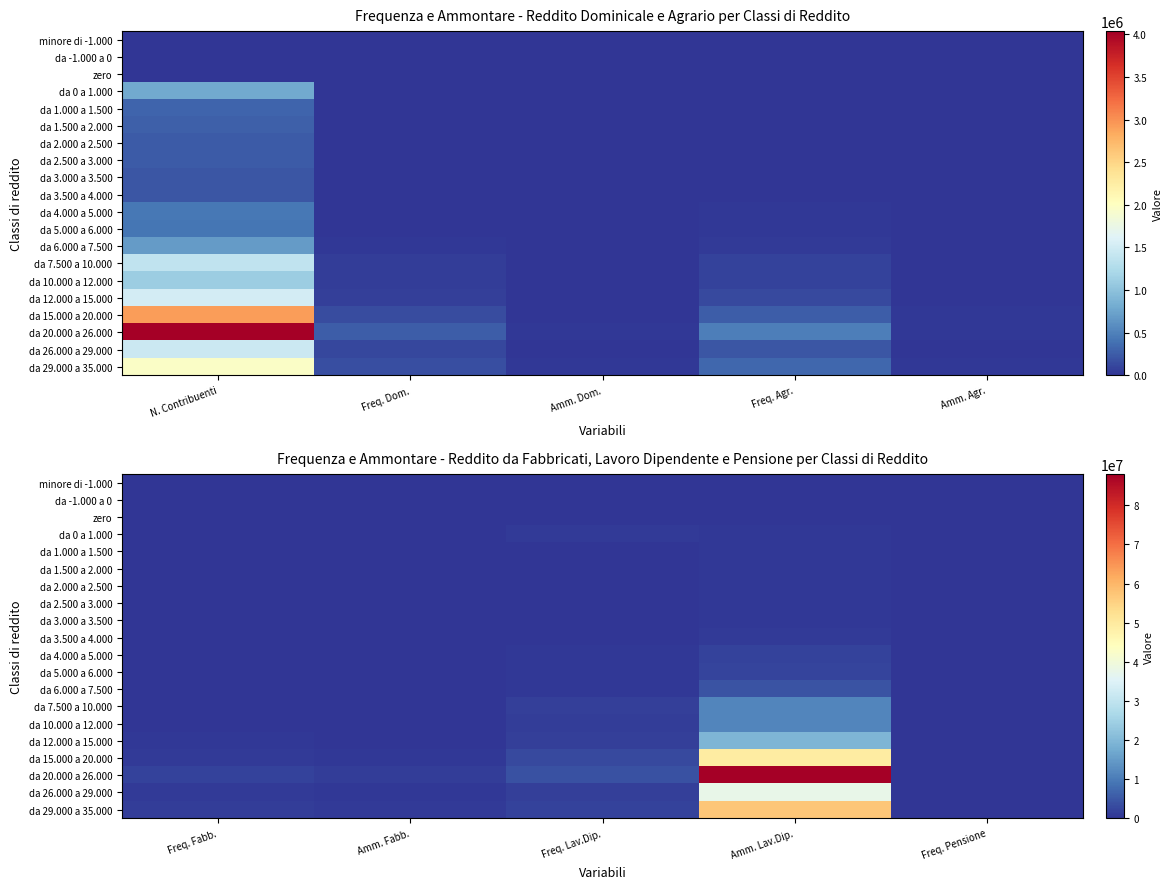

The value of da 3.500 a 4.000 at Amm. Lav.Dip. is 491658. True or false?

False